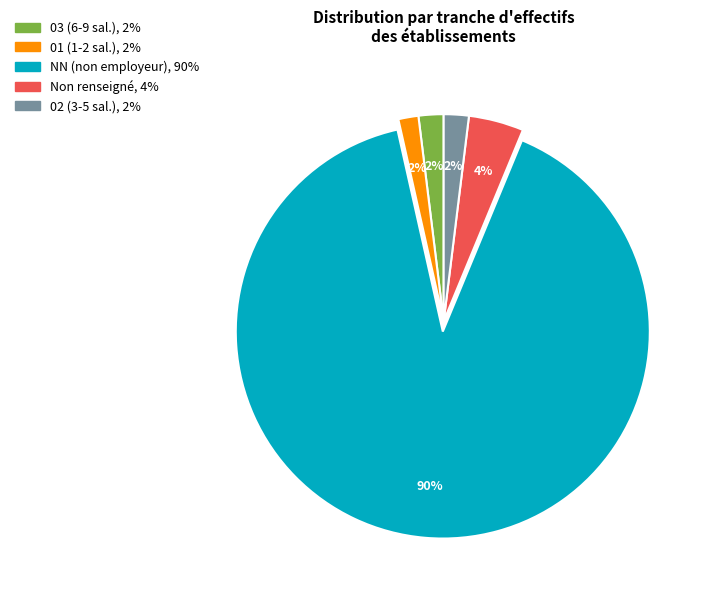

Does any single category account for the majority?

Yes